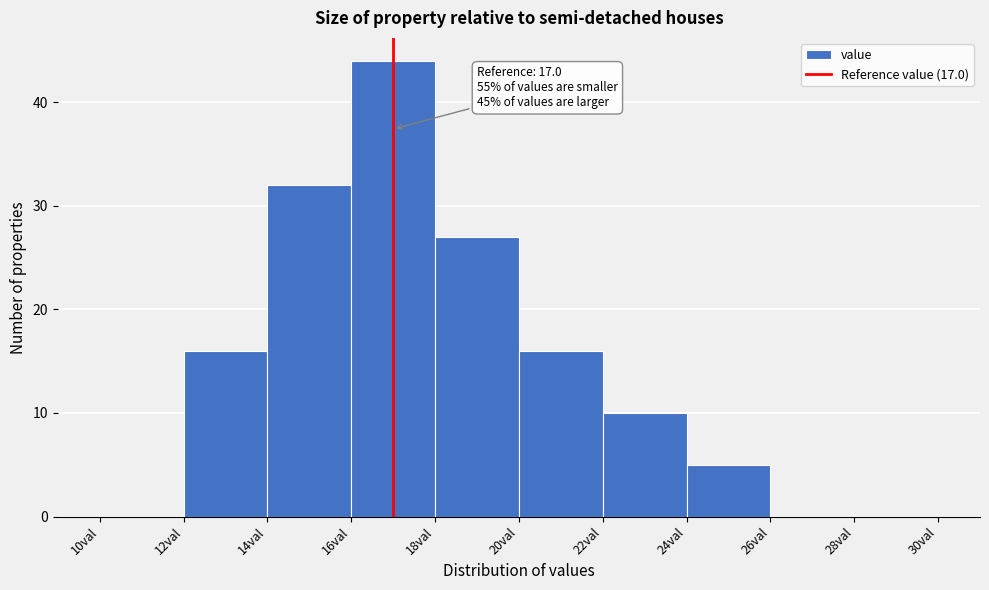

Which range on the x-axis has the tallest bar?

16 to 18